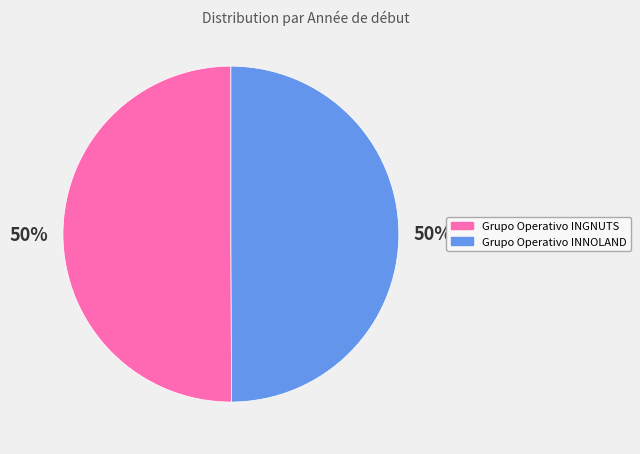

Do Grupo Operativo INNOLAND and Grupo Operativo INGNUTS together represent more than half of the pie?

Yes